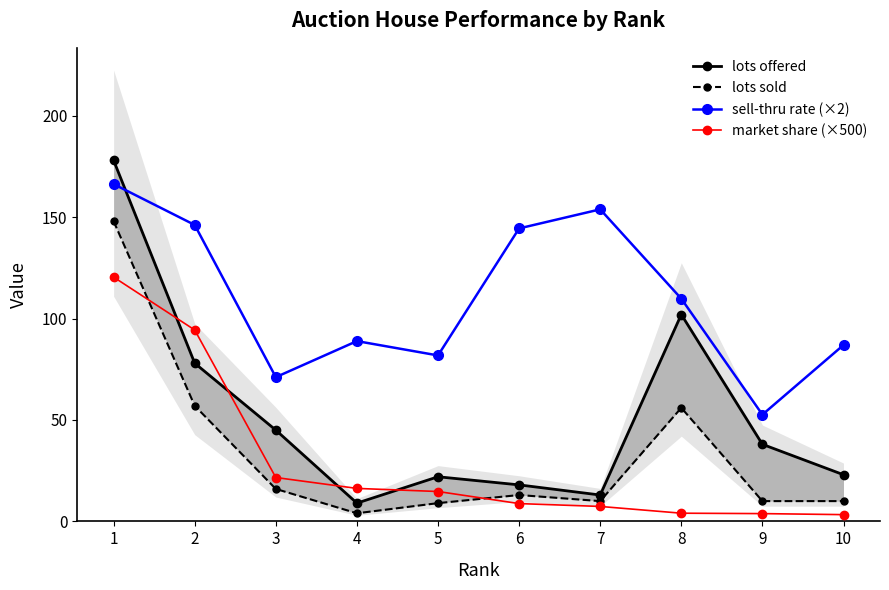

Which category has the lowest value in the market share (×500) series?

10